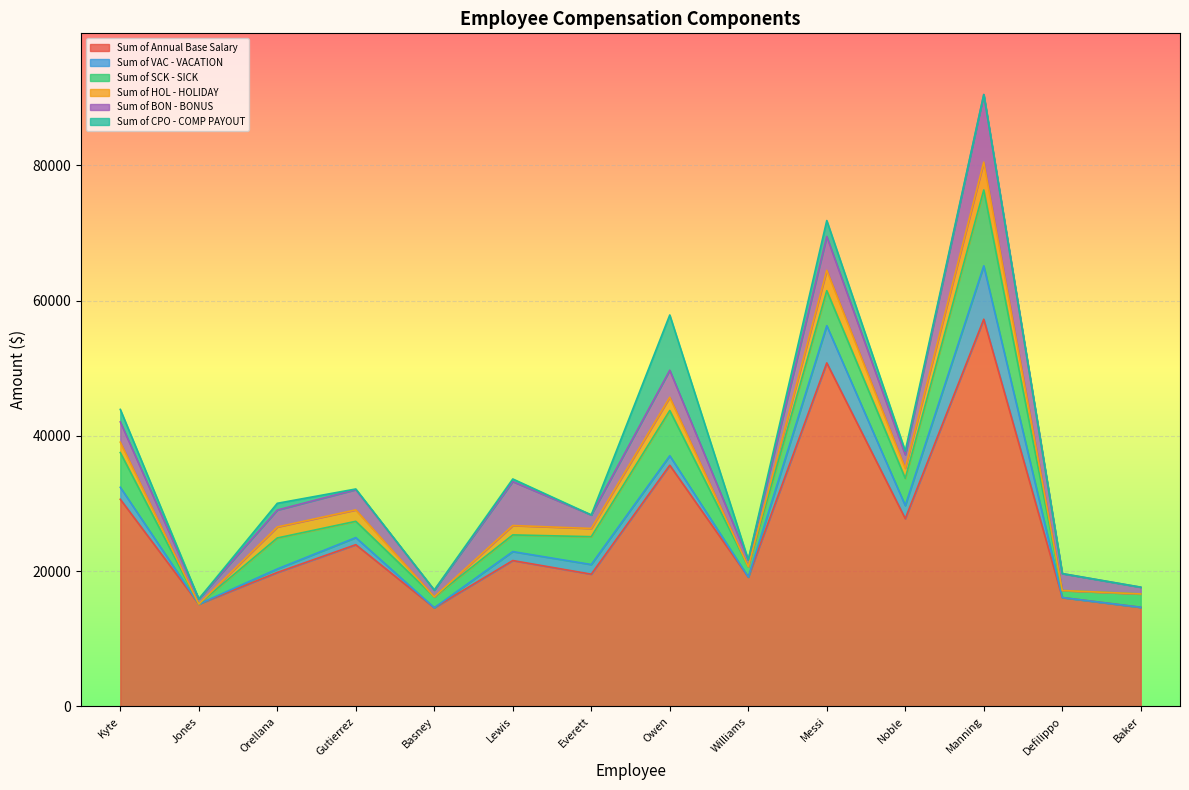

What position from the right is Williams,Deuane?

6